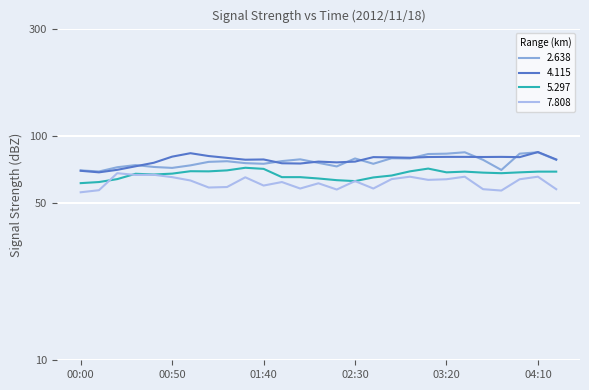

How many interior local valleys does the 4.115 series have?

7